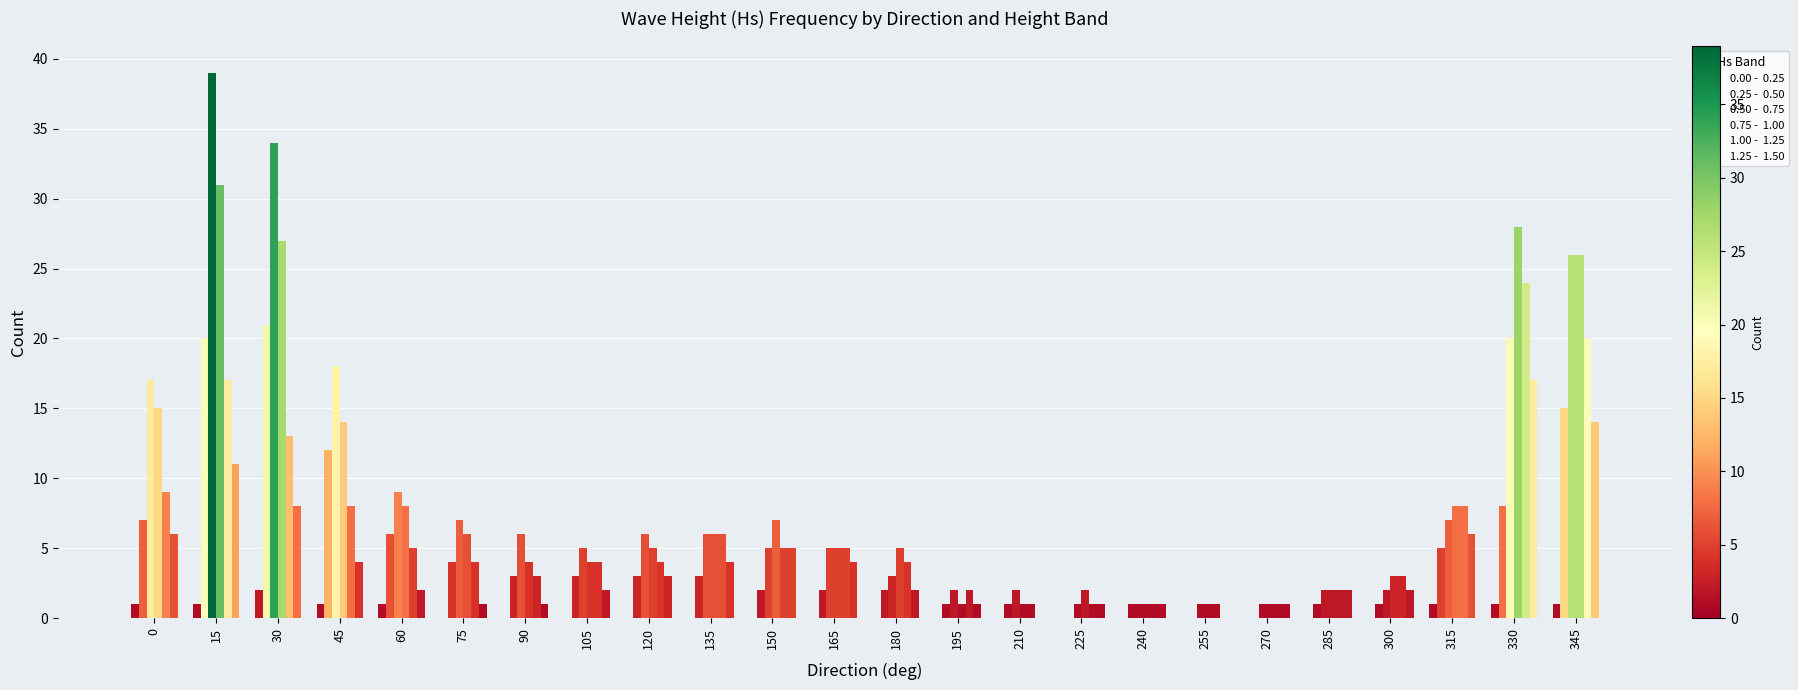

Count the number of data series in this chart.

6